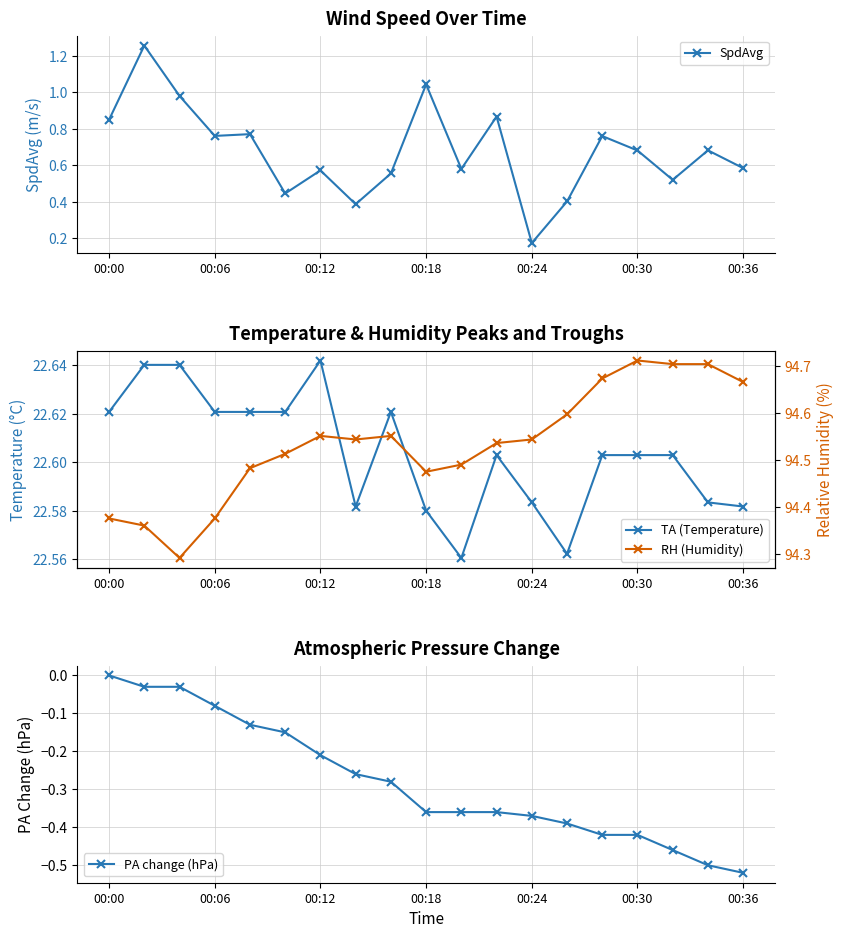

At which label is SpdAvg closest to 0?

00:24